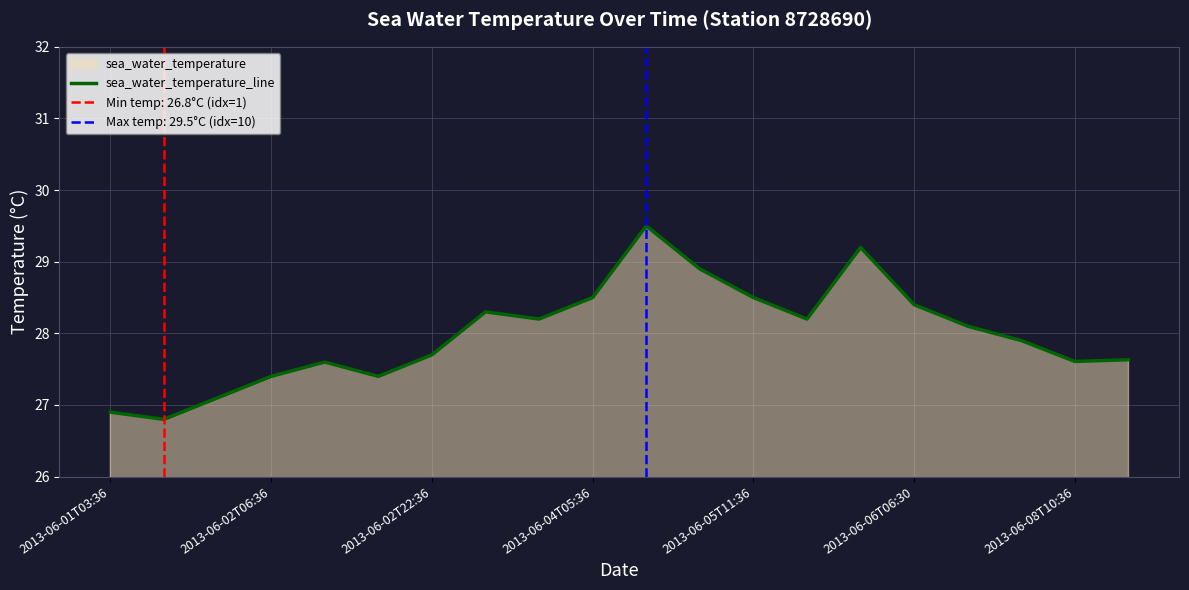

The sea_water_temperature_line series shows 27.4 at 2013-06-02T06:36. True or false?

True